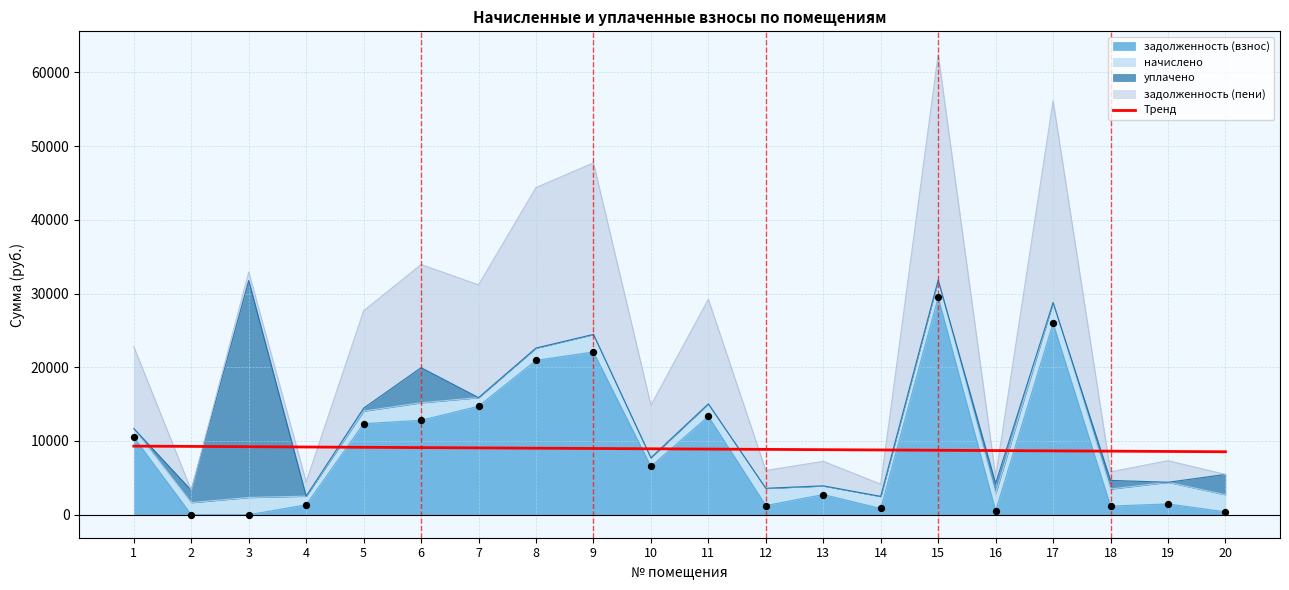

Between 2 and 18, which is larger?

2